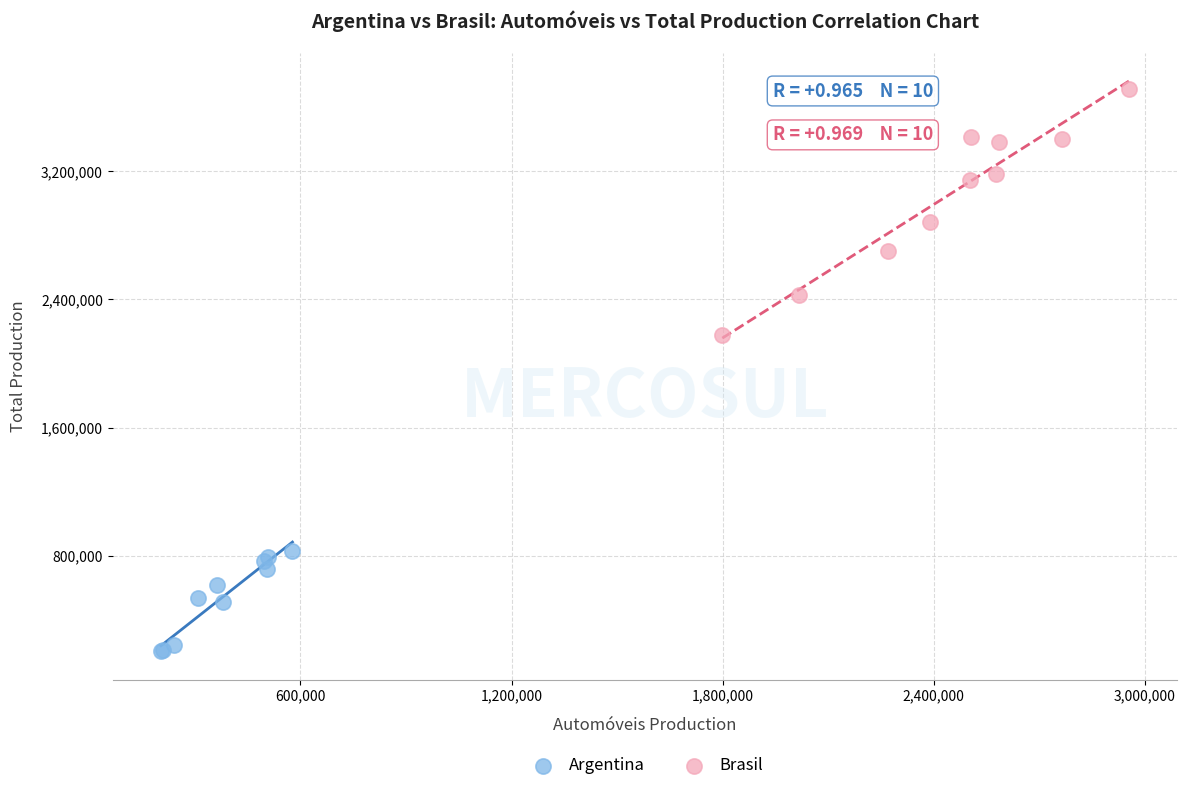

Which series has the widest spread of Y values?

Brasil